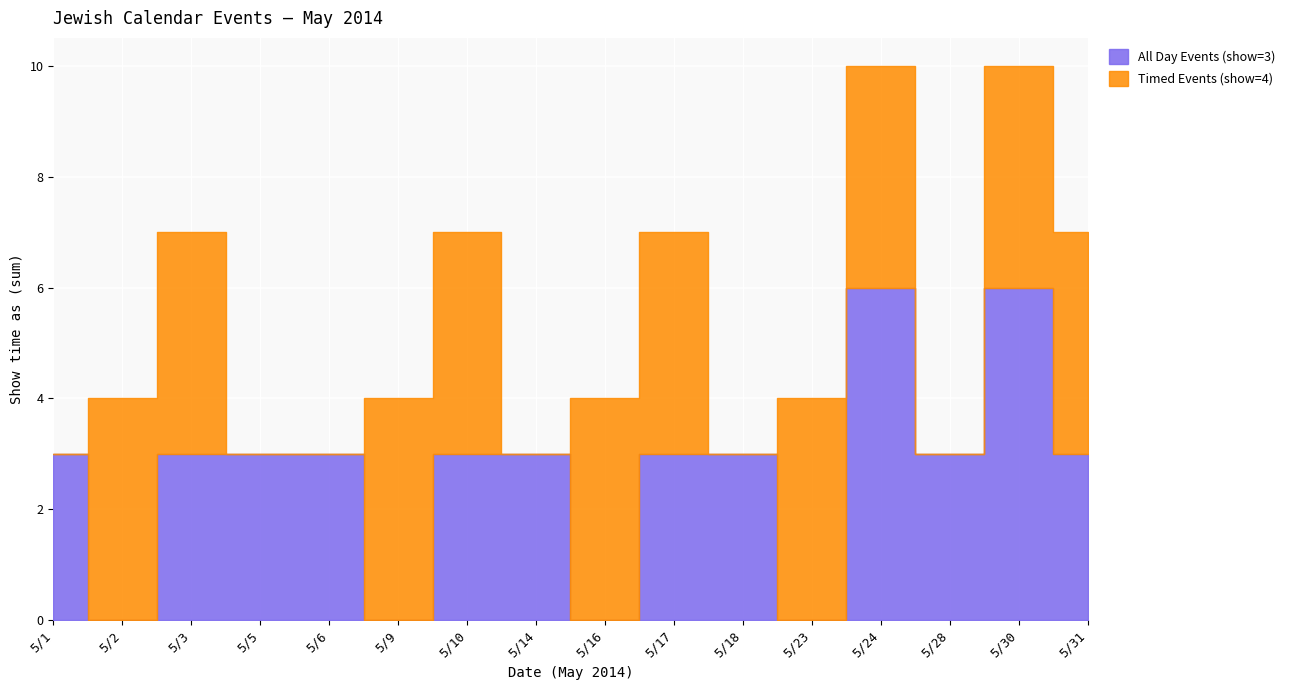

Which series has the largest range (max minus min)?

All Day Events (show=3)